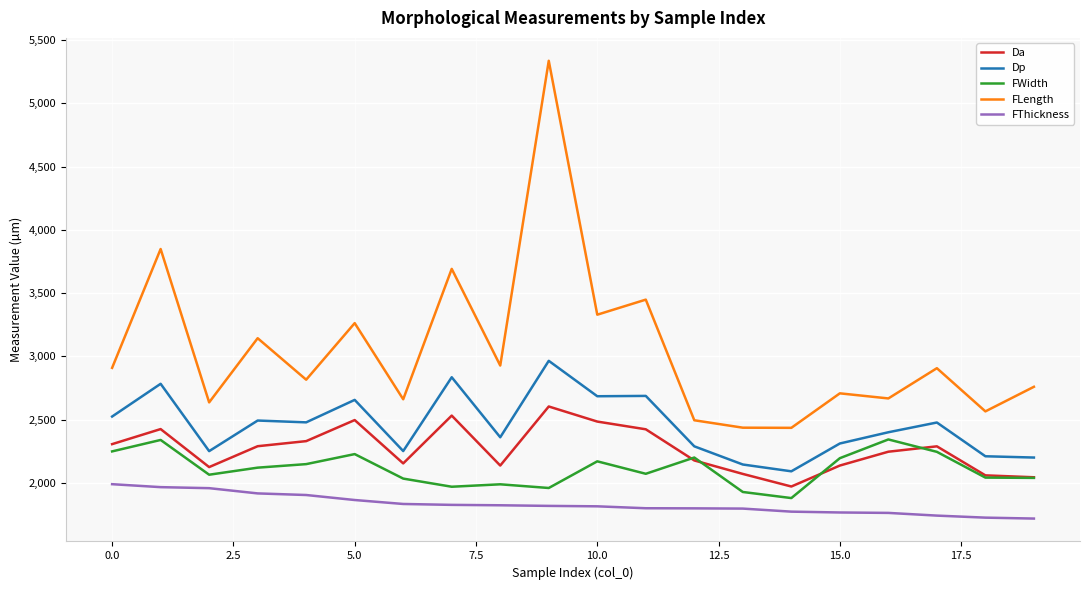

Which series has the largest total across all categories?

FLength